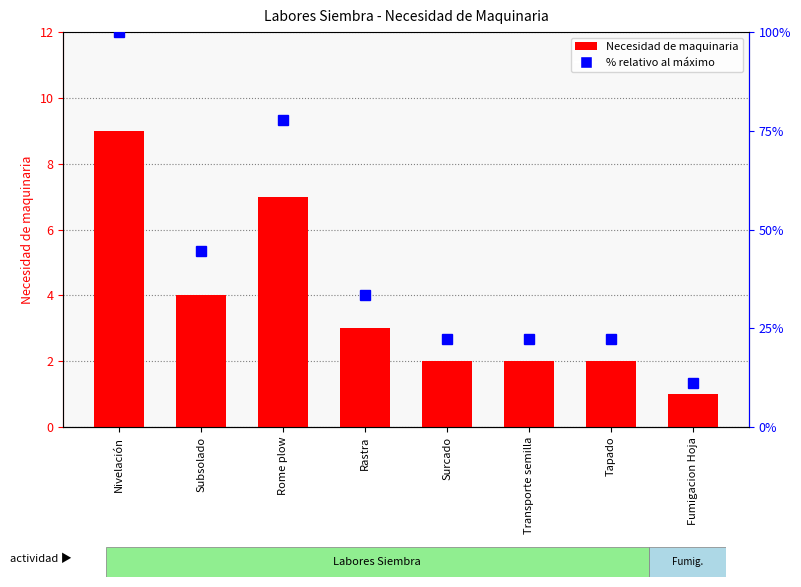

What is the sum of all Necesidad de maquinaria values?

30